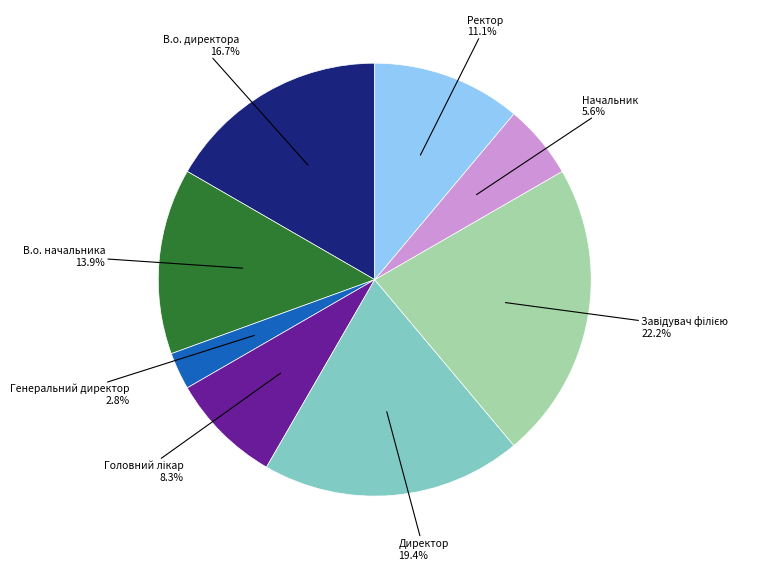

Is there a majority slice in this chart?

No